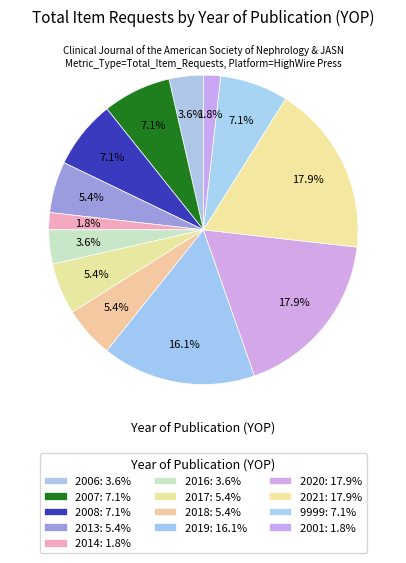

The 2007 slice represents 7% of the pie. True or false?

True